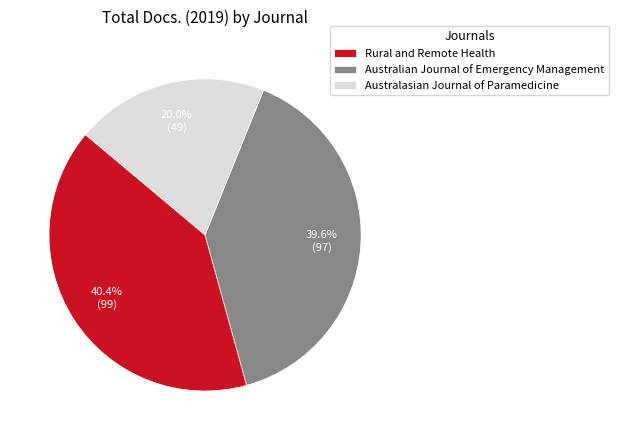

What percentage is the Rural and Remote Health slice, to the nearest percent?

40%